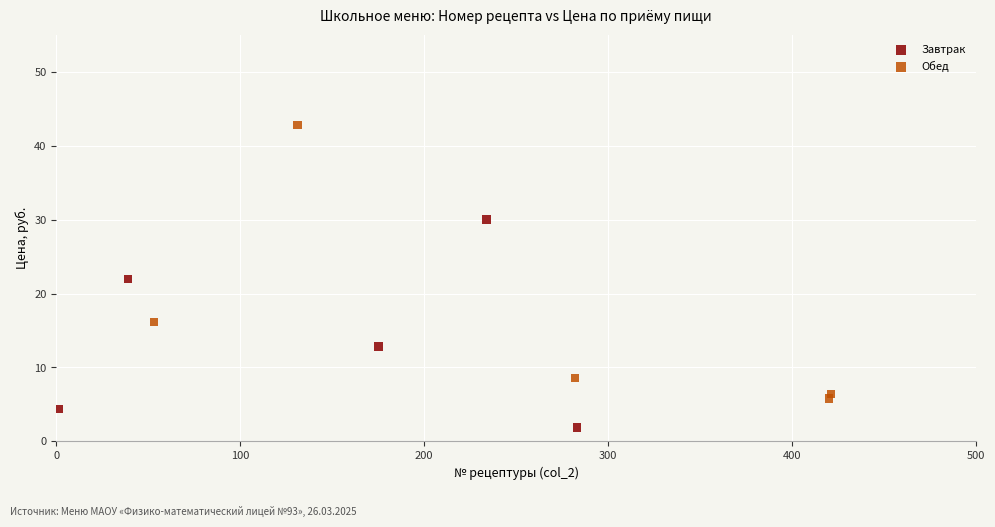

Which series has the widest spread of Y values?

Обед